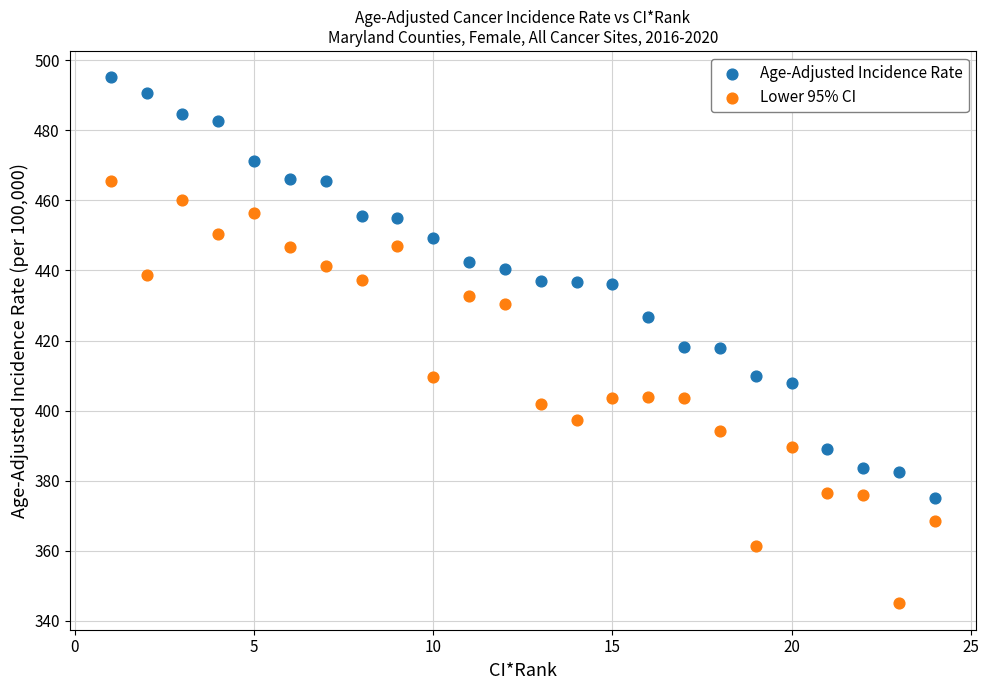

Which series contains the lowest Y value?

Lower 95% CI